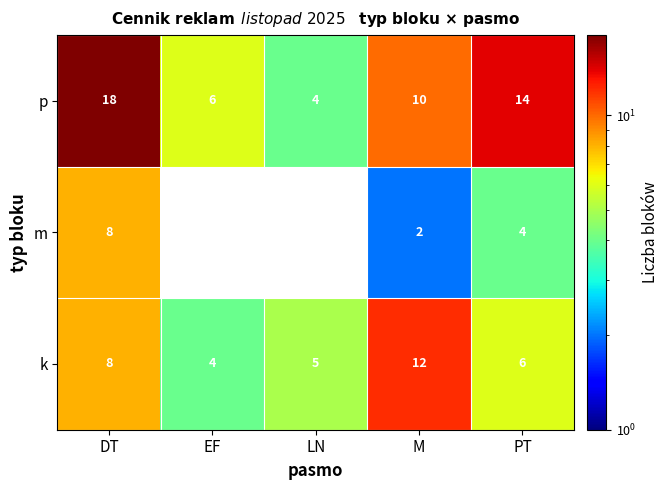

Count the number of data series in this chart.

3